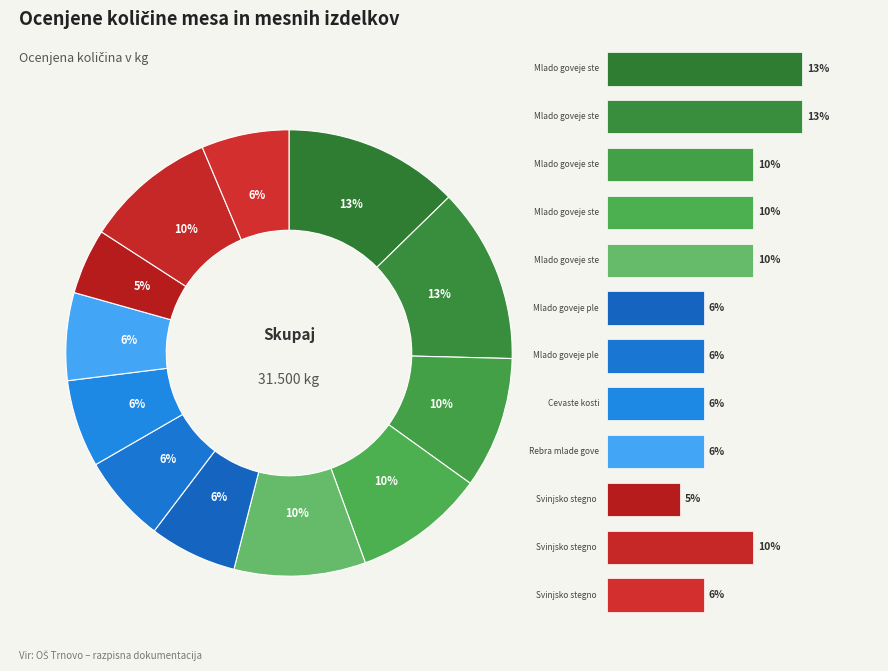

To the nearest percent, what is the difference between the Mlado goveje pleče (kos) and Svinjsko stegno 1 slice percentages?

2%